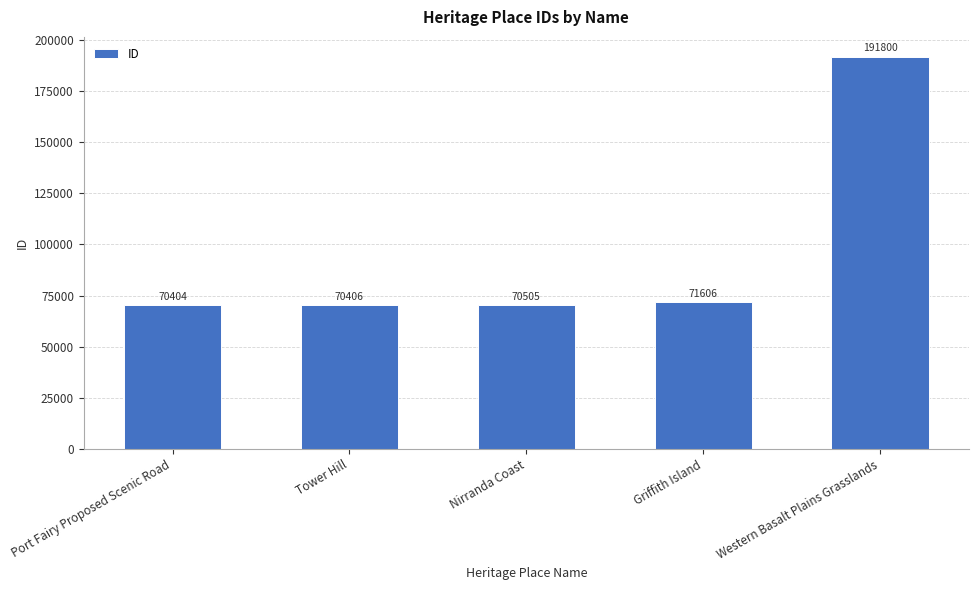

Does the chart contain stacked bars?

No